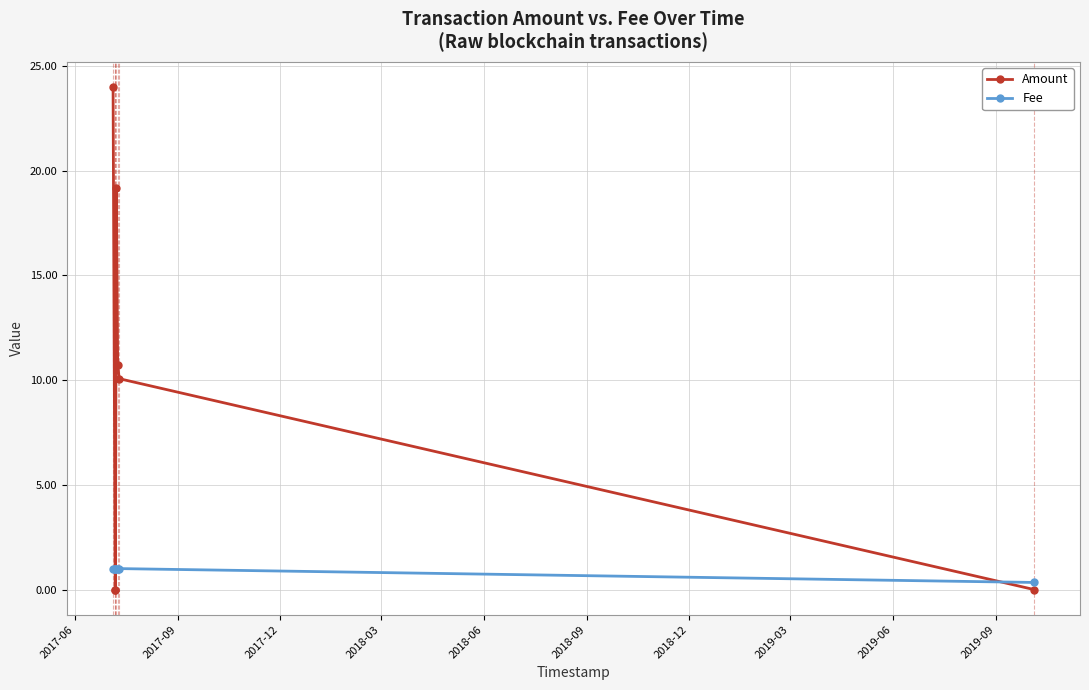

List the series in order of their peak value, highest first.

Amount, Fee